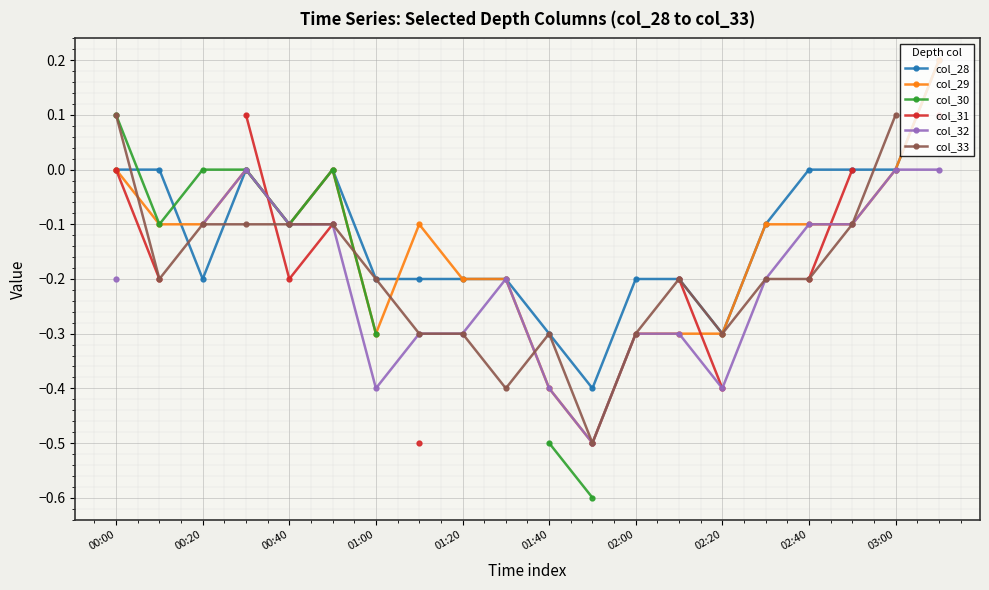

Is this an area chart (filled region under the line)?

No